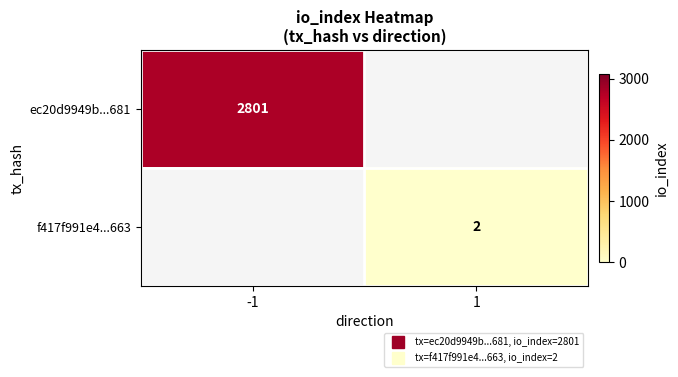

Is the value of ec20d9949b...681 at 1 greater than the value of f417f991e4...663 at 1?

No